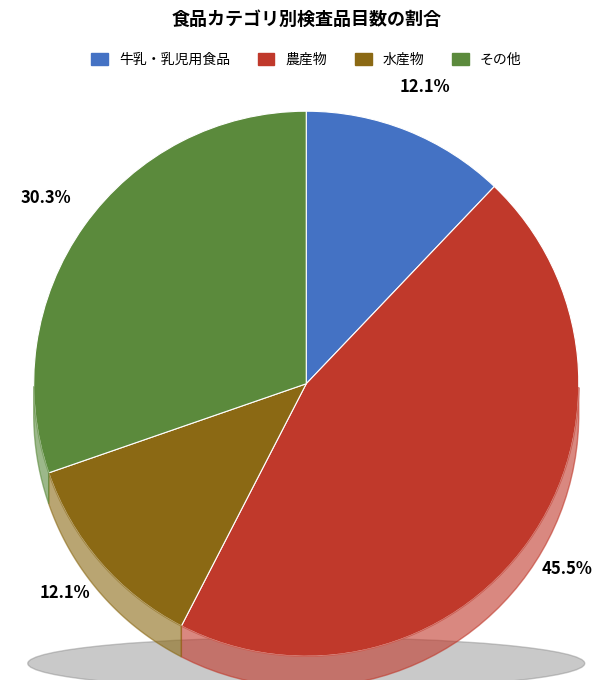

To the nearest percent, what is the combined percentage of 農産物 and その他?

76%